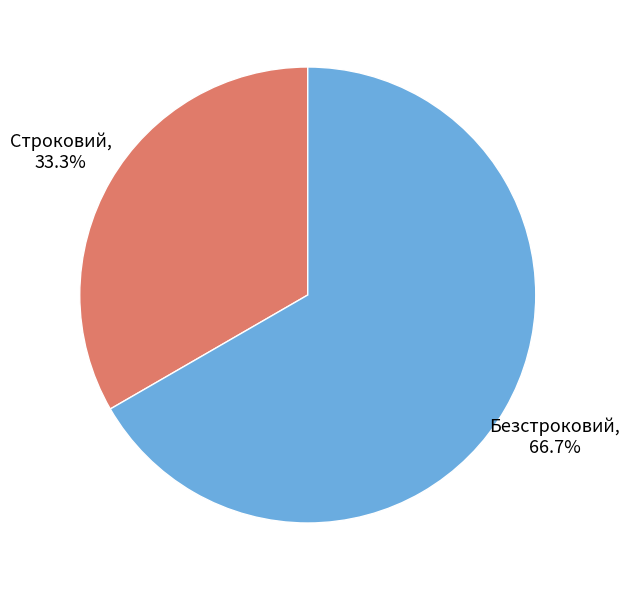

Rank the categories by value from lowest to highest.

Строковий, Безстроковий